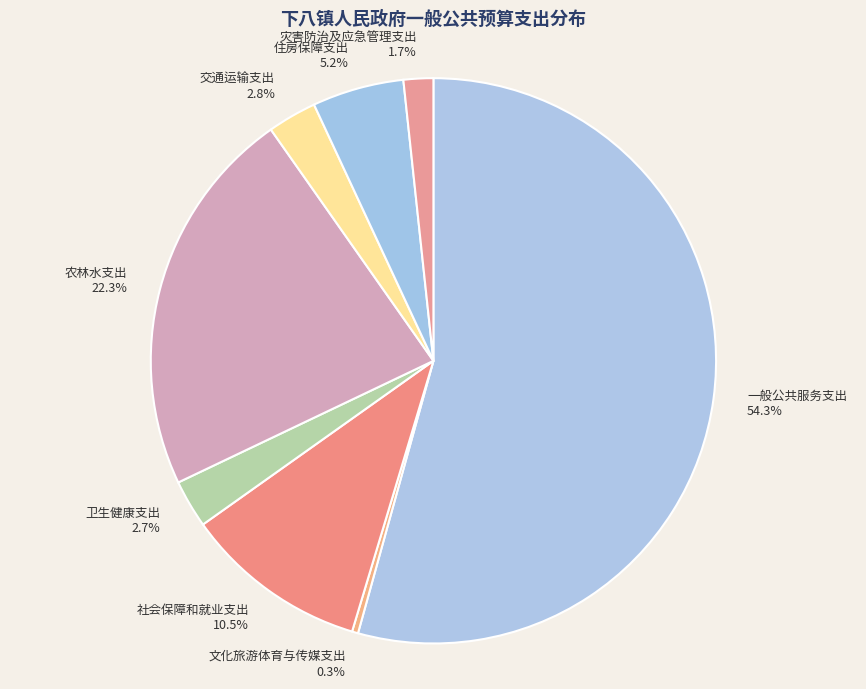

To the nearest percent, what portion does 灾害防治及应急管理支出 represent?

2%